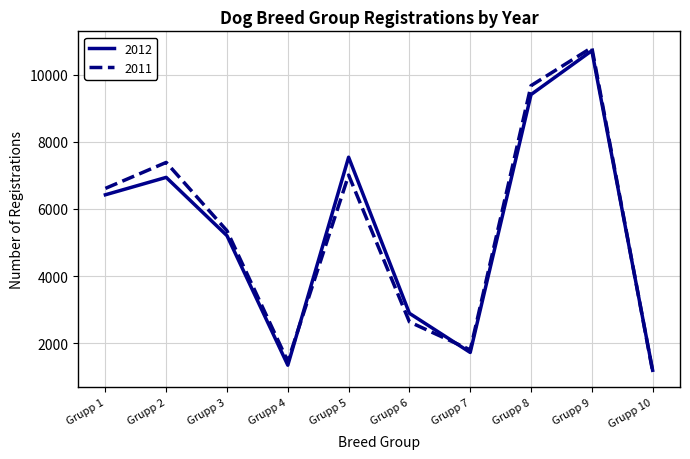

How many interior local valleys does the 2011 series have?

2